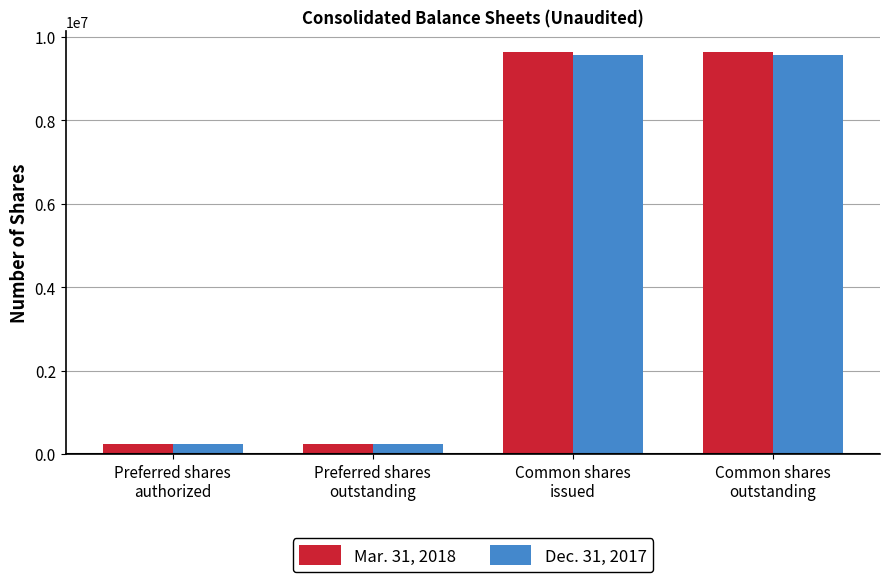

What is the difference between the highest and lowest values at Common shares
issued?

89200